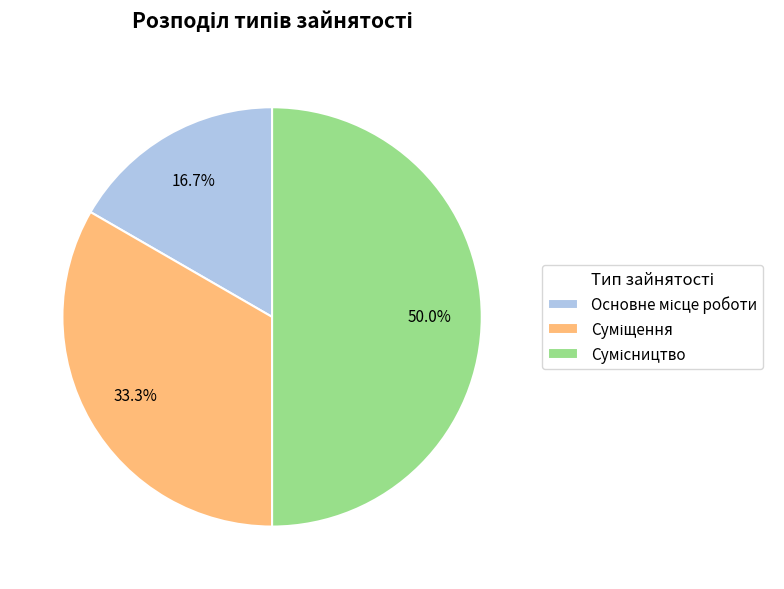

To the nearest percent, what is the average slice percentage?

33%